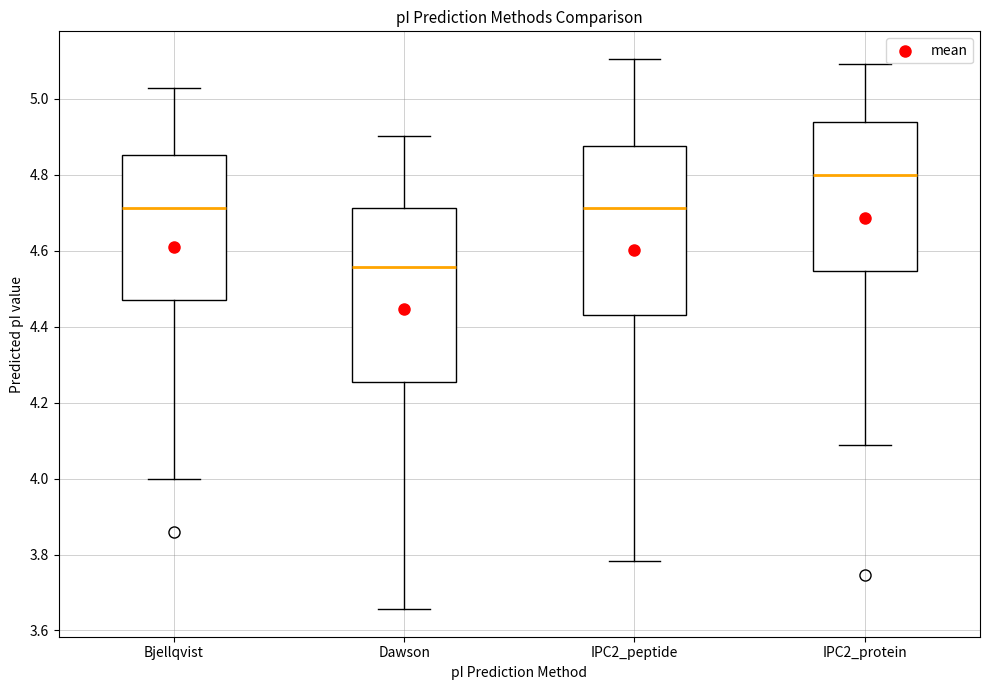

Where is the upper edge of the box for IPC2_peptide on the y-axis? The values are not printed on the chart, so give them approximately, as read against the axis.

4.88